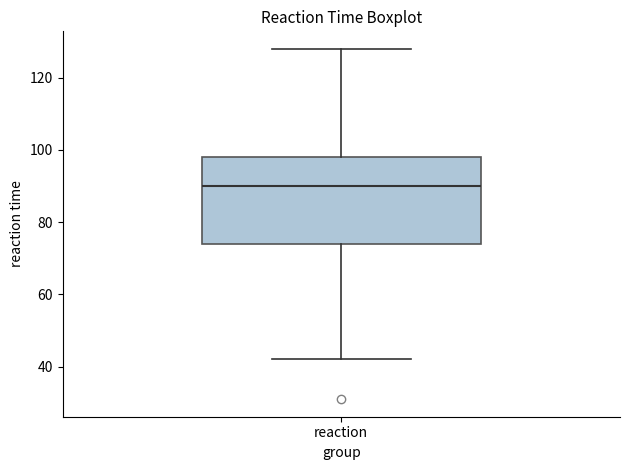

Where does the median line of the box for reaction sit on the y-axis? The values are not printed on the chart, so give them approximately, as read against the axis.

90